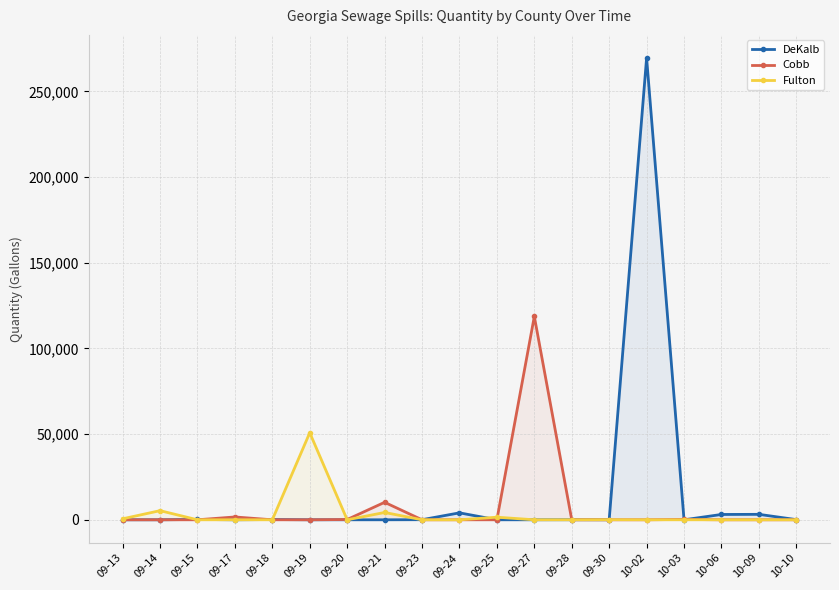

Rank the categories by DeKalb value from highest to lowest.

10-02, 09-24, 10-09, 10-06, 09-15, 09-18, 10-10, 09-23, 09-28, 09-13, 09-14, 09-17, 09-19, 09-20, 09-21, 09-25, 09-27, 09-30, 10-03